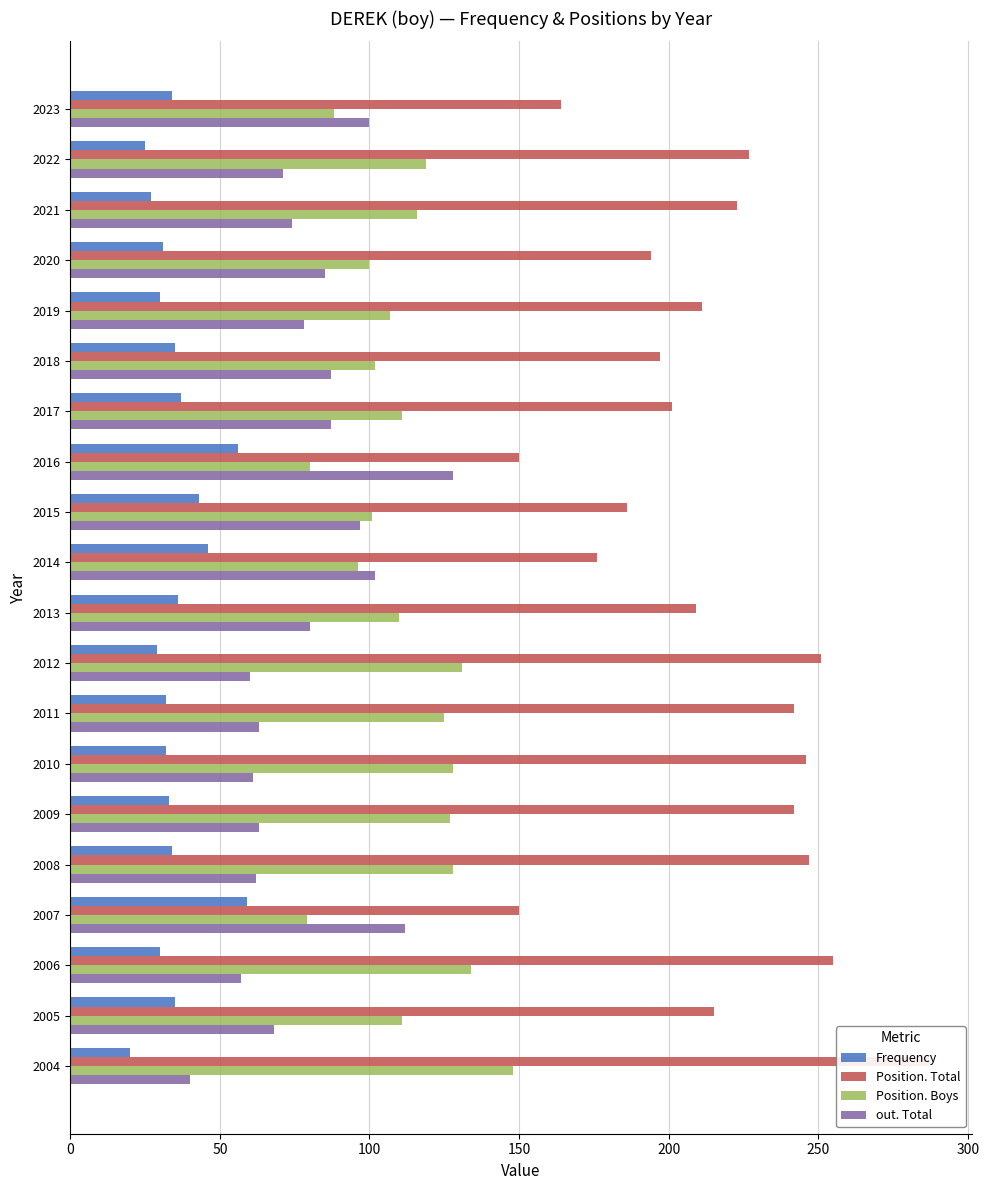

Does the chart contain any negative values?

No